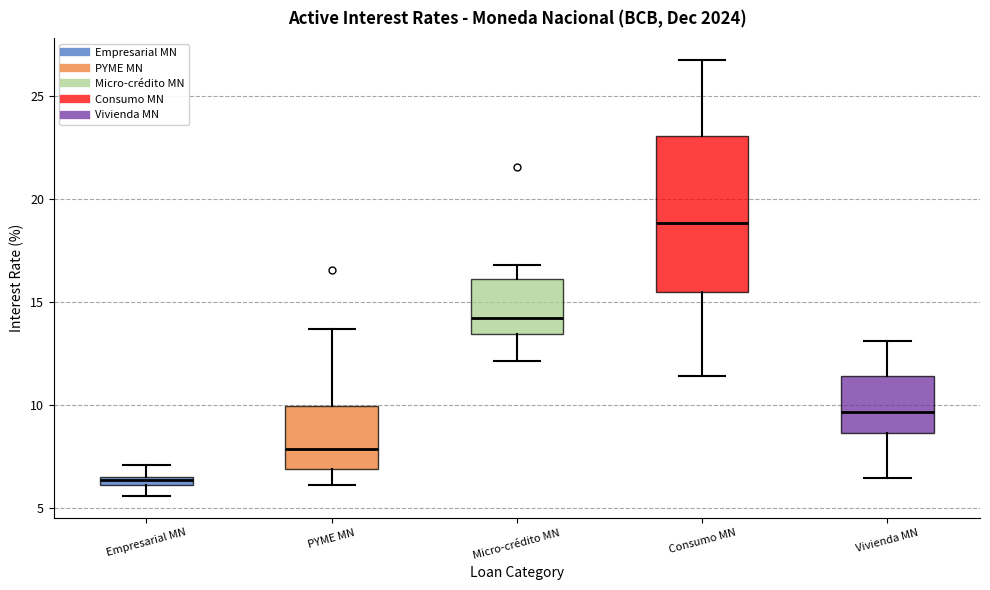

Which box has the highest median line?

Consumo MN